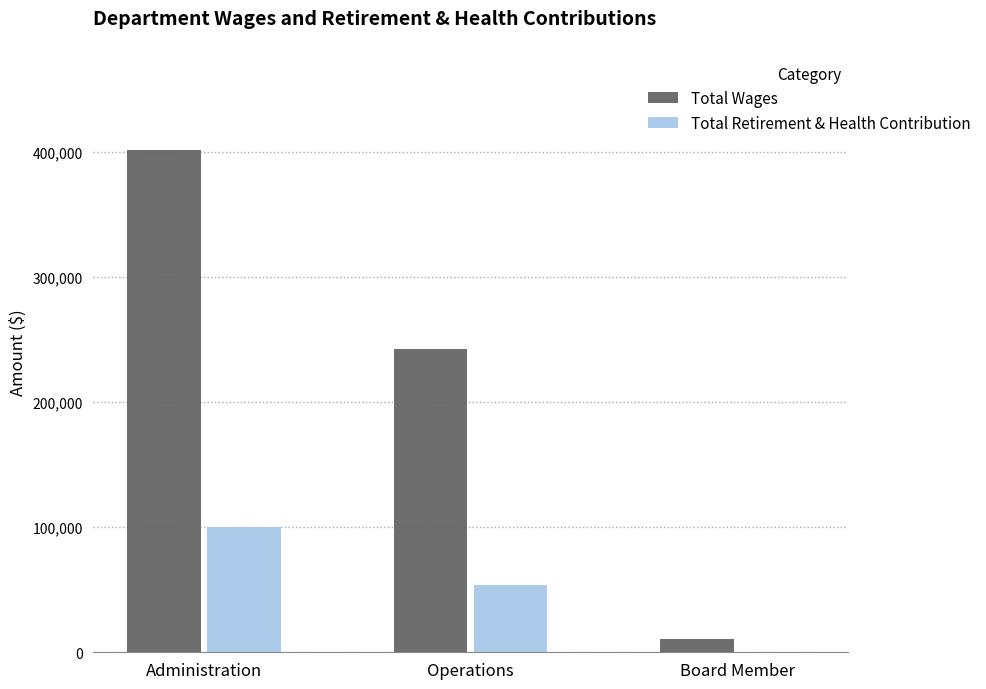

Which category has the highest value in the Total Wages series?

Administration